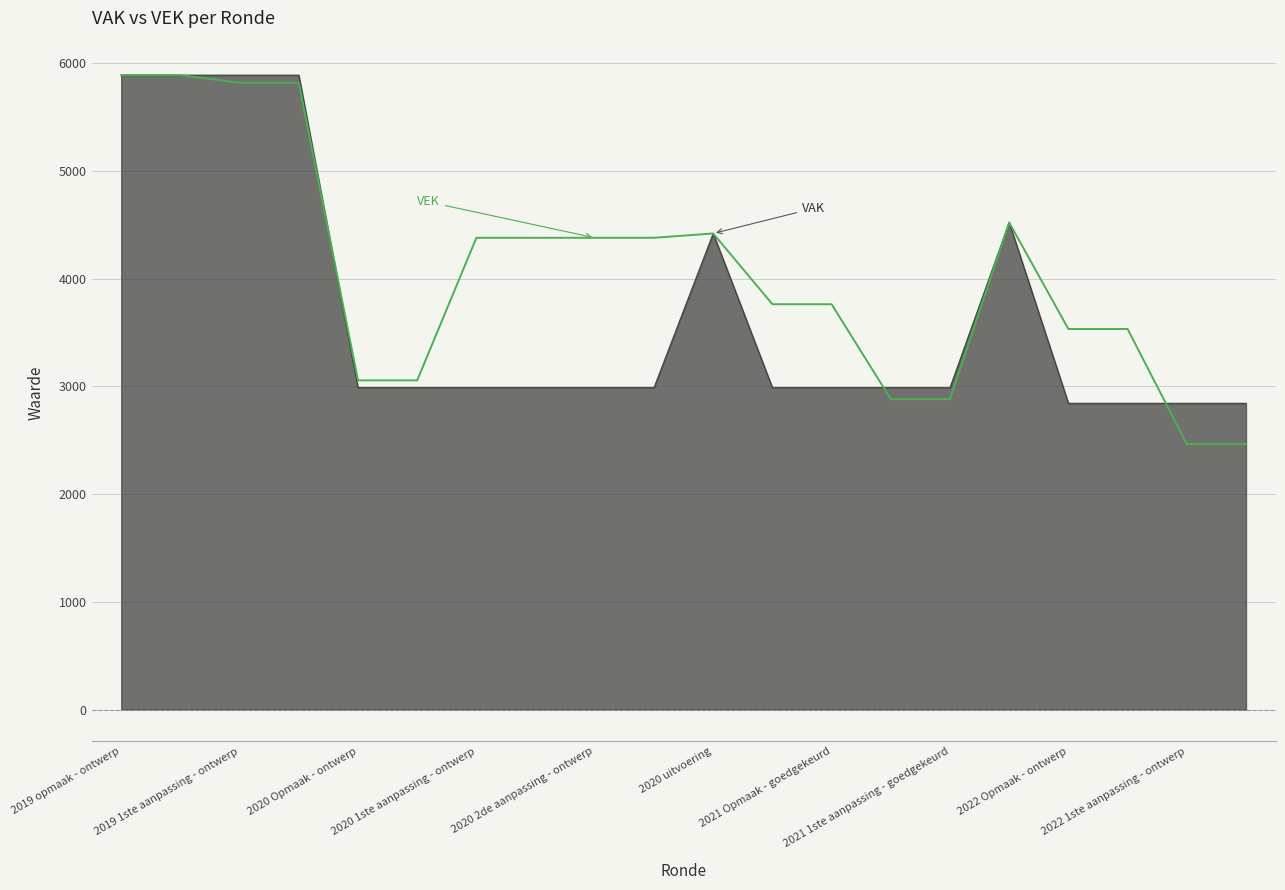

Does the chart display data point markers on the line(s)?

No